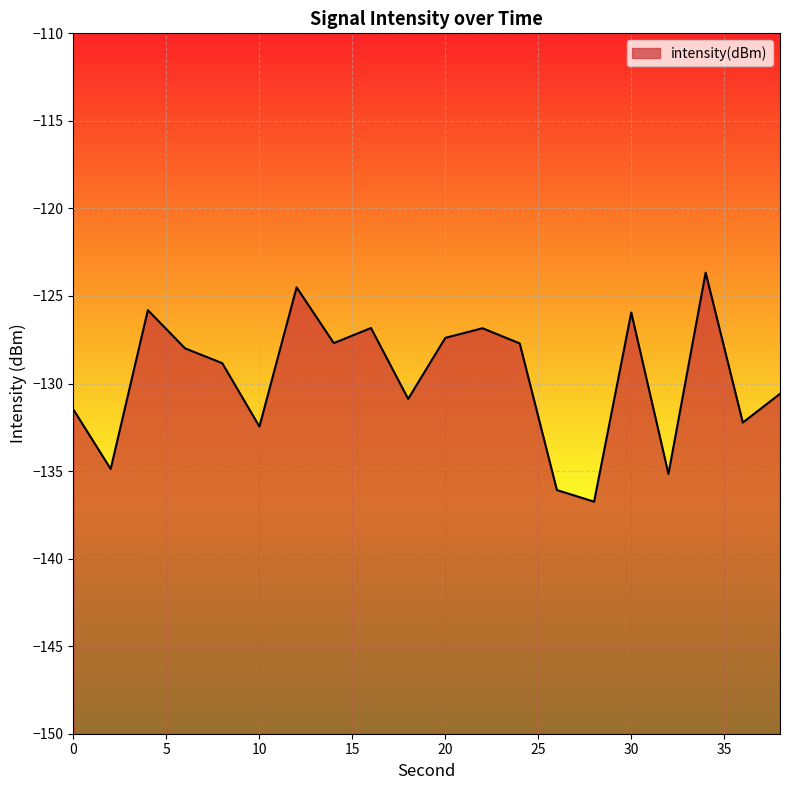

Reading right to left, transcribe all the data shown in this chart.

-130.6	-132.2	-123.7	-135.2	-125.9	-136.7	-136.1	-127.7	-126.8	-127.4	-130.9	-126.8	-127.7	-124.5	-132.5	-128.8	-128.0	-125.8	-134.9	-131.5